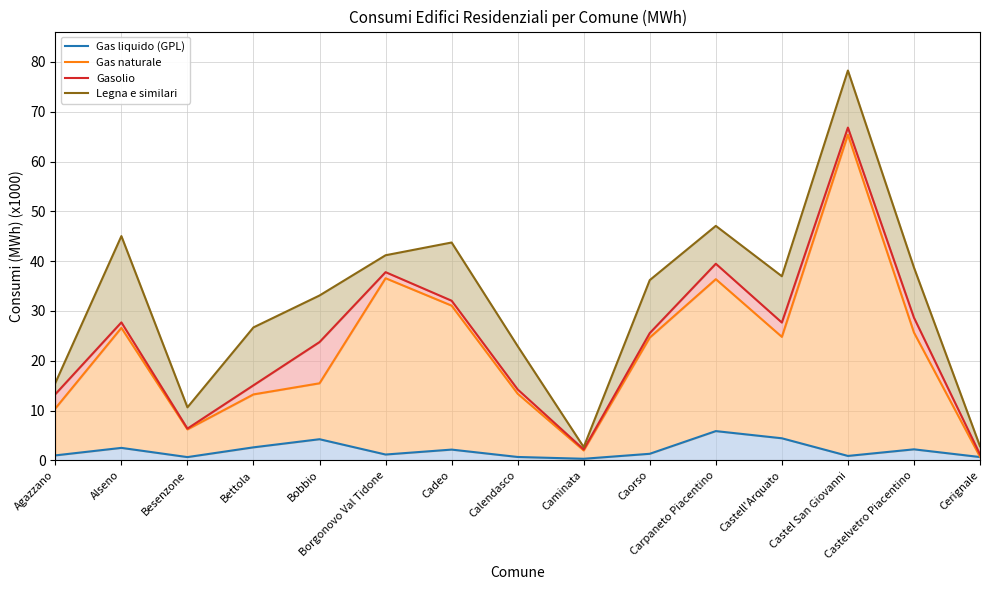

At which label does Gas naturale reach its peak?

Castel San Giovanni